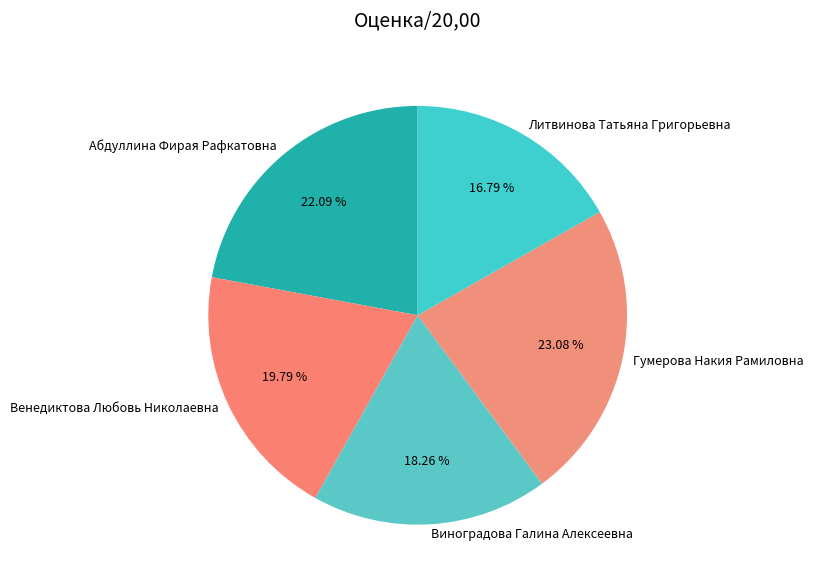

Between Венедиктова Любовь Николаевна and Абдуллина Фирая Рафкатовна, which is larger?

Абдуллина Фирая Рафкатовна